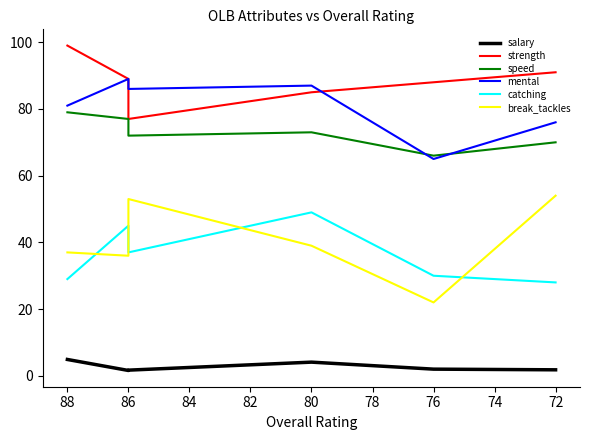

True or false: speed and mental intersect in this chart.

True